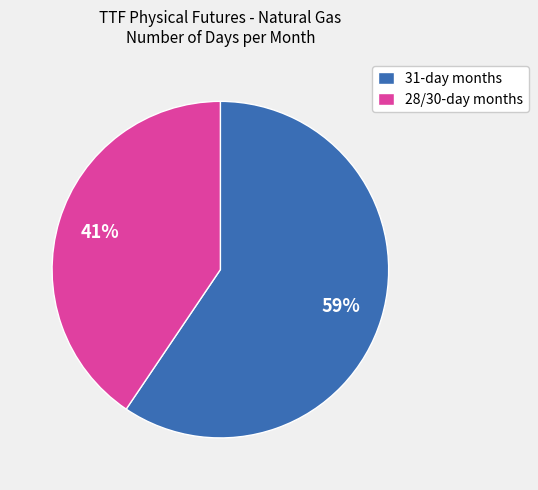

Between 31-day months and 28/30-day months, which is larger?

31-day months